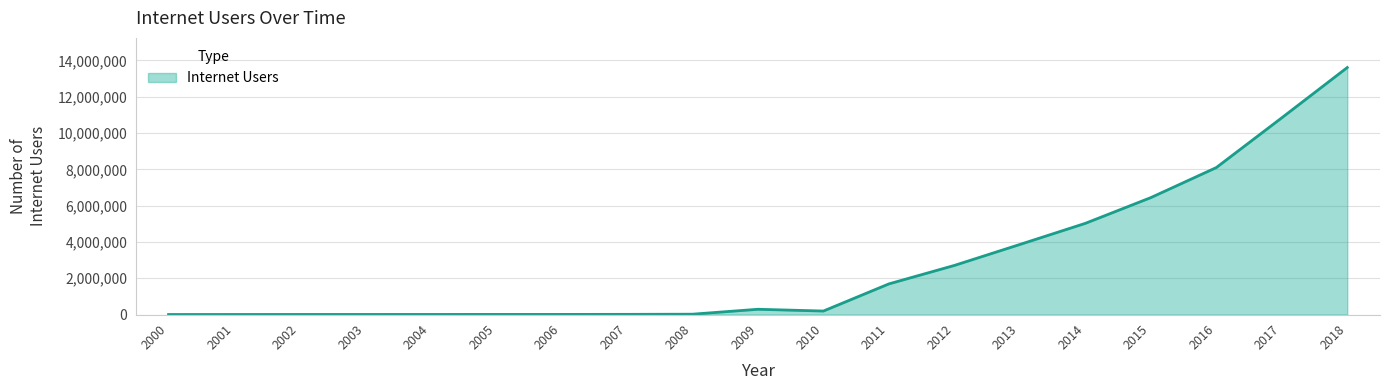

What is the difference between the maximum and minimum values?

13607916